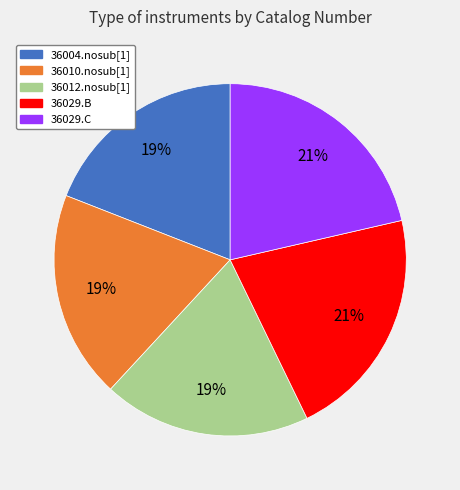

Is there any slice that represents more than half of the pie?

No